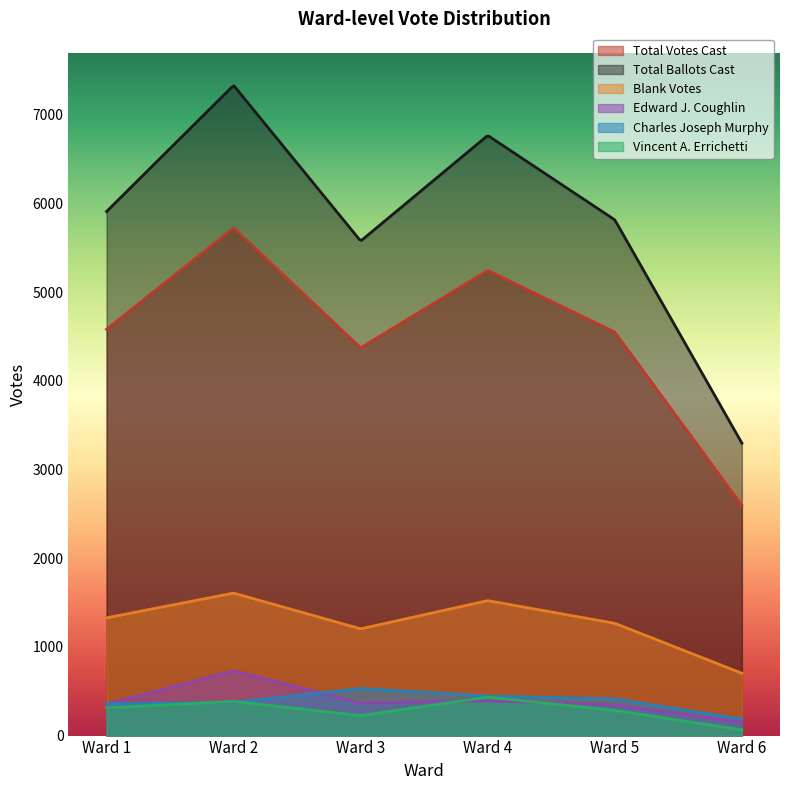

Reading left to right, extract all data points from this chart.

Total Votes Cast: 4582	5726	4373	5246	4550	2595
Total Ballots Cast: 5910	7333	5577	6768	5816	3298
Vincent A. Errichetti: 313	386	225	434	285	64
Blank Votes: 1328	1607	1204	1522	1266	703
Edward J. Coughlin: 356	730	367	391	346	147
Charles Joseph Murphy: 359	374	531	446	413	187